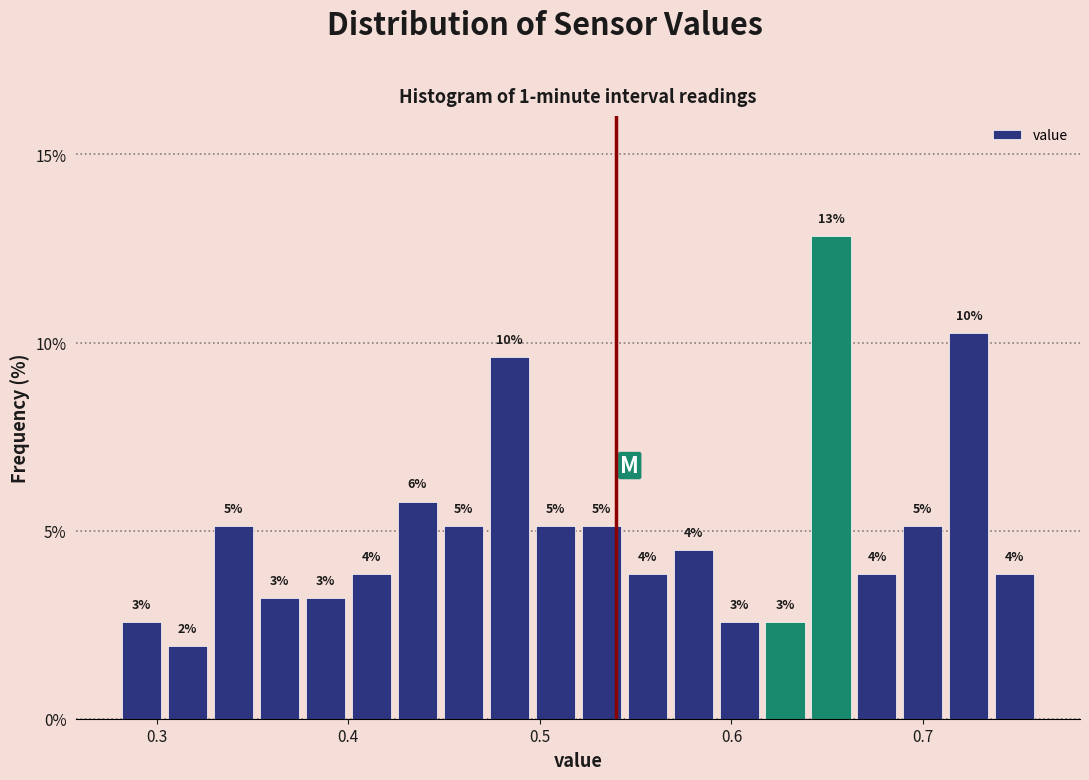

Around what value on the x-axis is the tallest bar? Give the approximate position of its centre, as read against the axis.

0.65